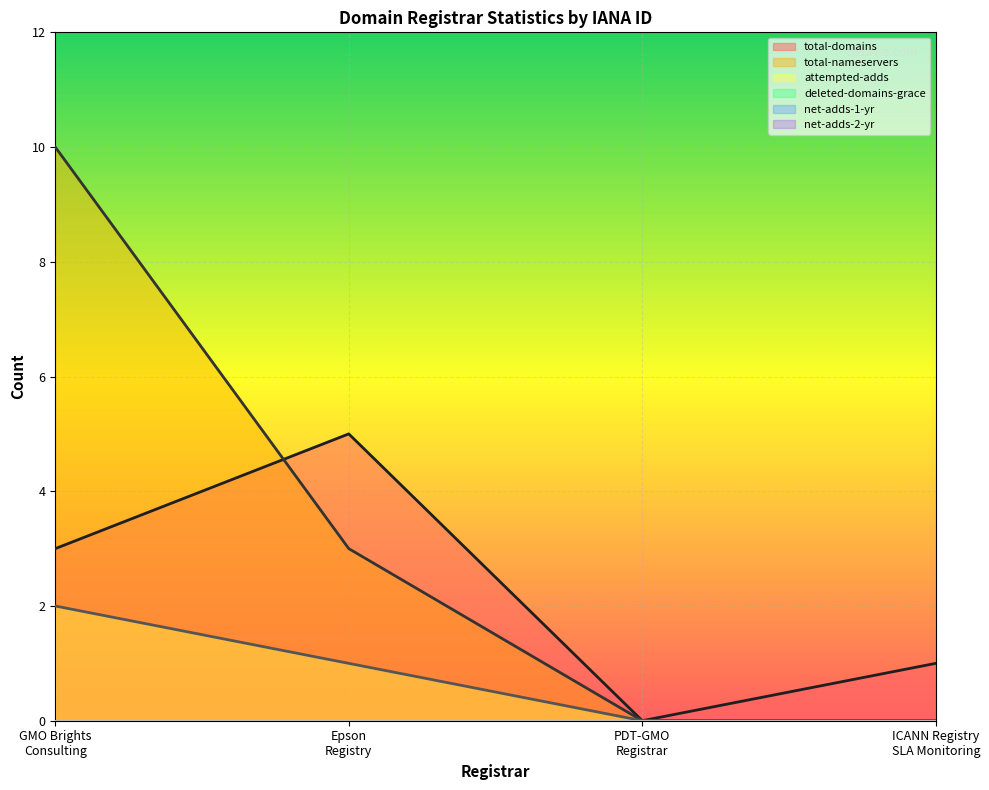

What is the label of the 3rd point from the right?

Epson
Registry